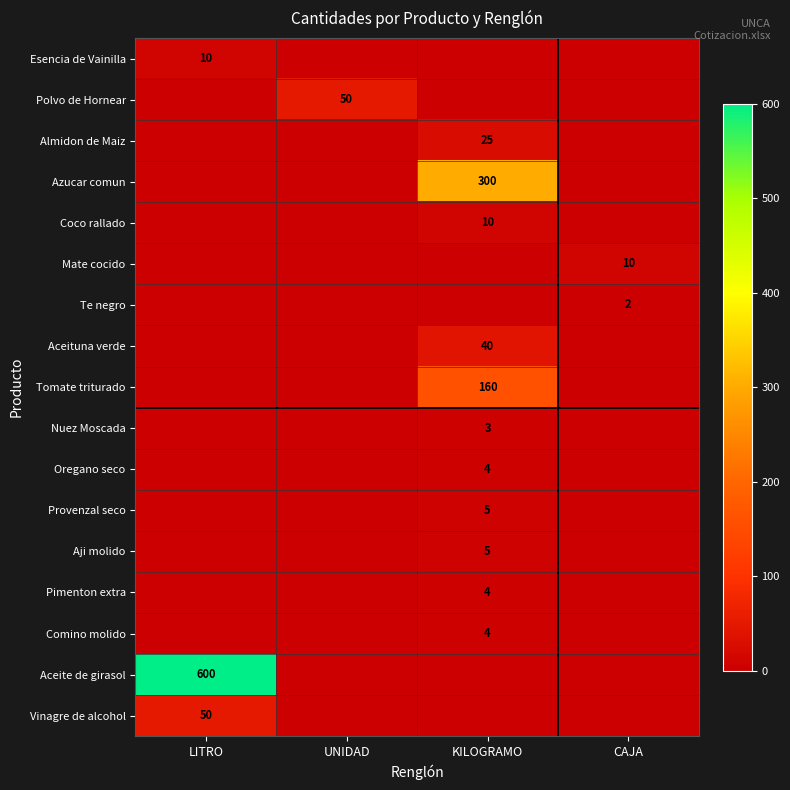

The Azucar comun series shows 300 at KILOGRAMO. True or false?

True